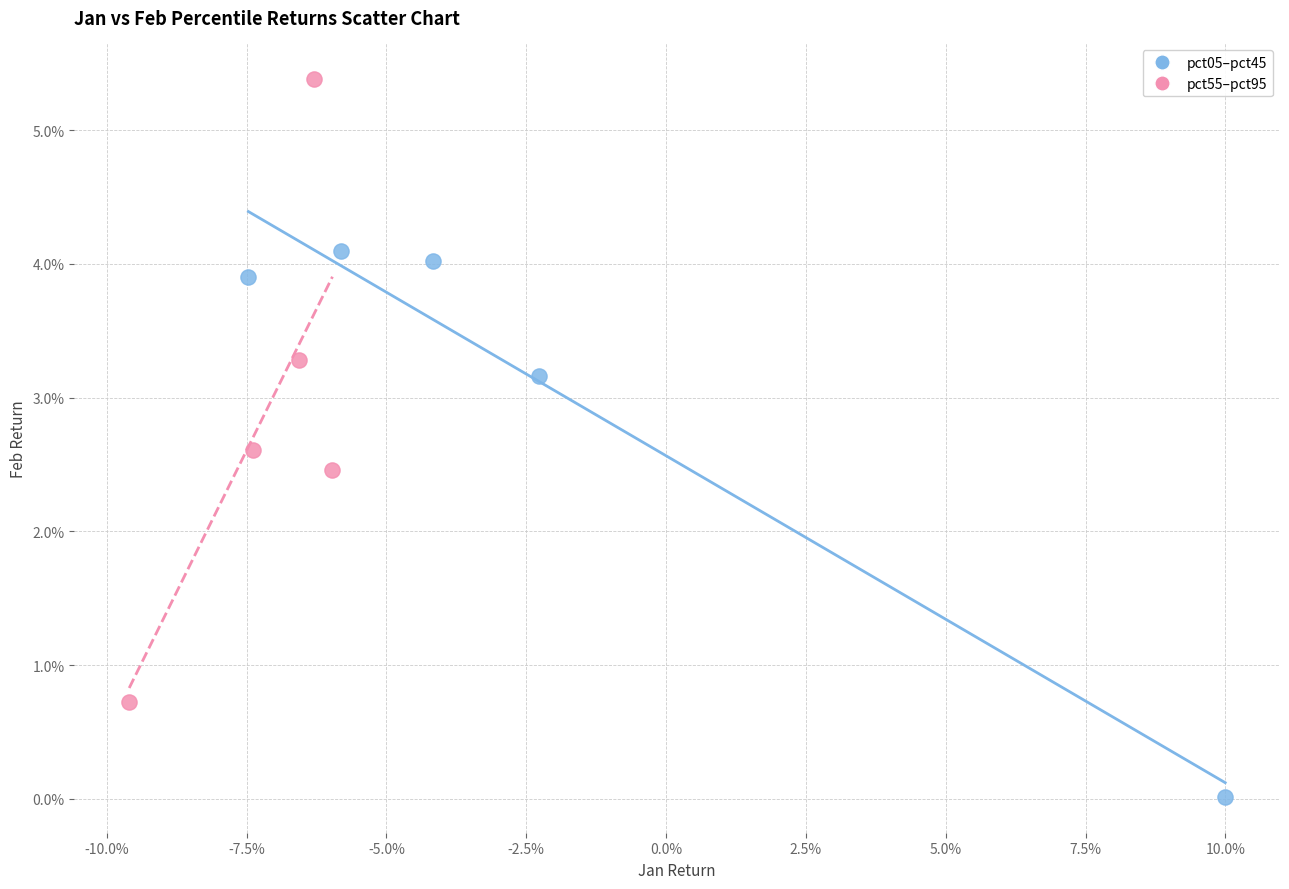

Which series has the largest Y range (max minus min)?

pct55–pct95